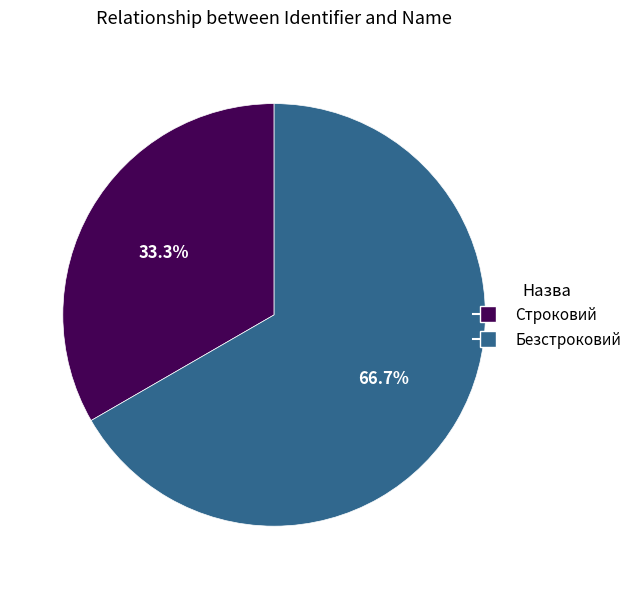

Is the sum of Безстроковий and Строковий greater than half?

Yes